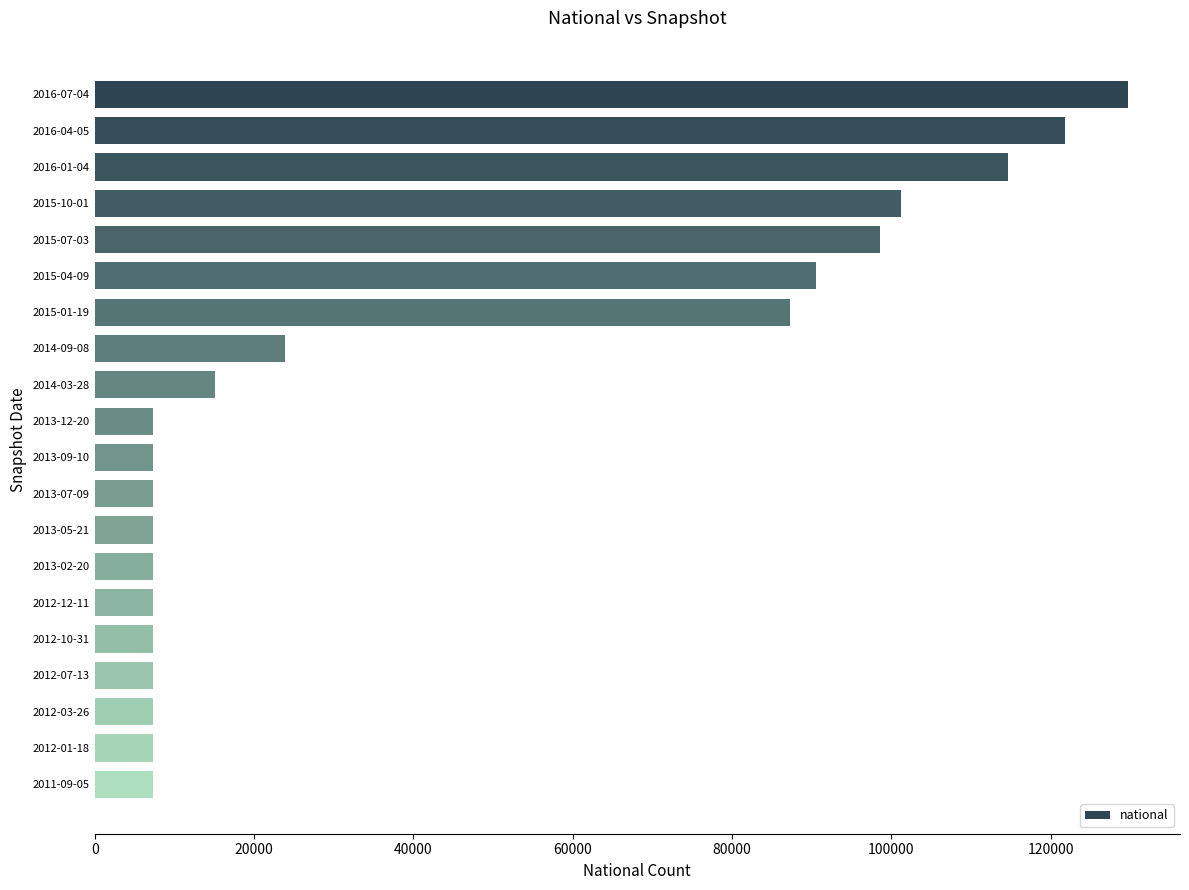

At which label is the value closest to 68526?

2015-01-19